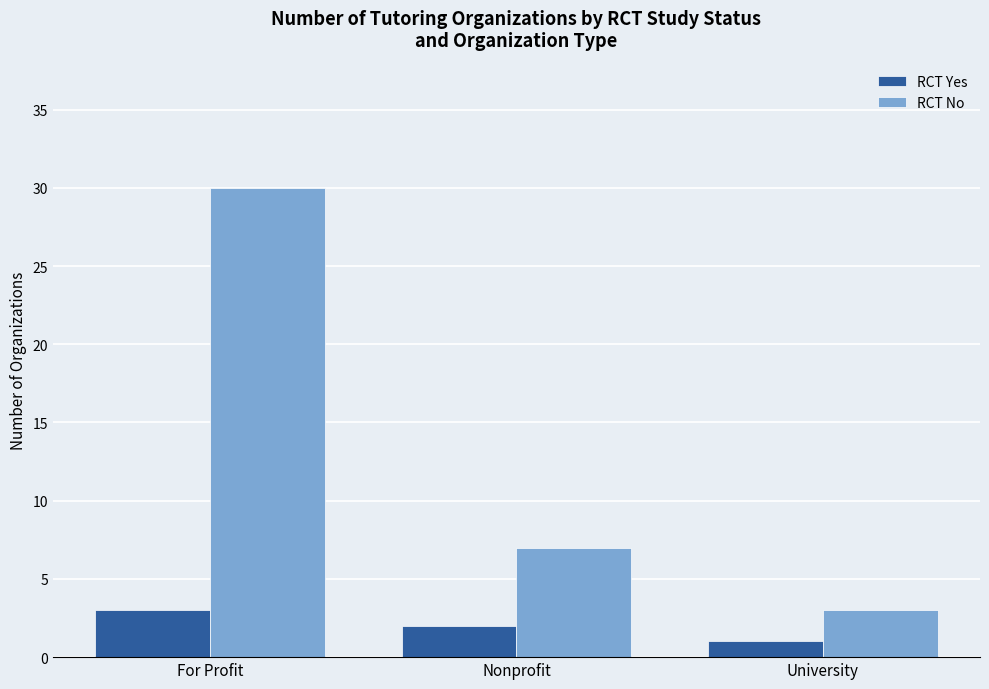

How many data points in RCT Yes are less than 2?

1